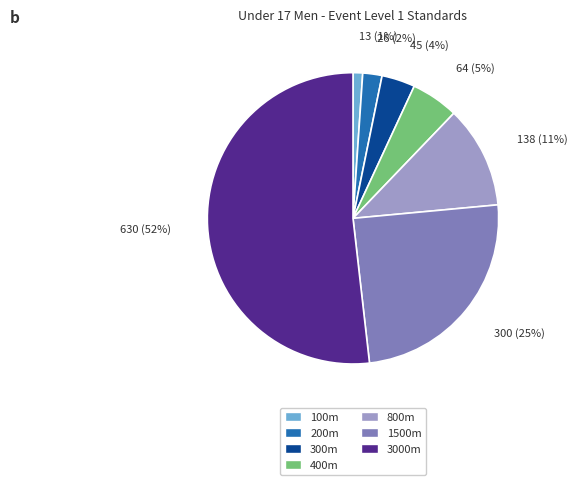

Is it true that 400m is 5% of the pie?

True